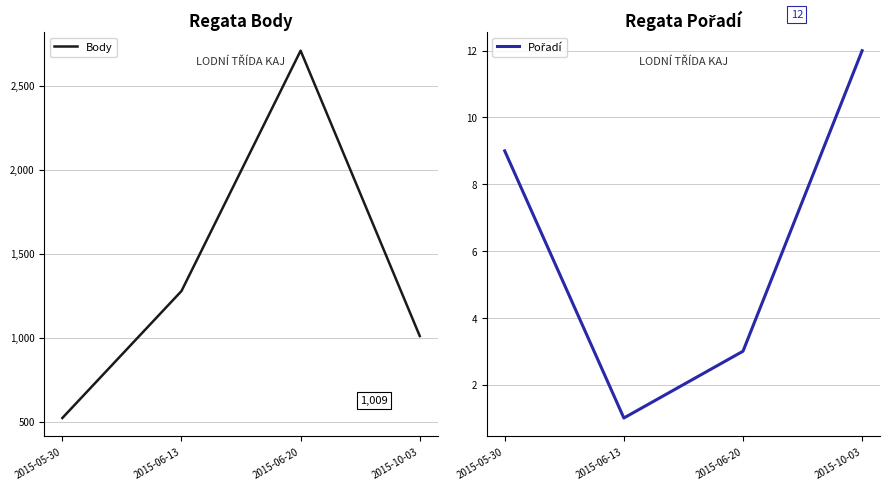

Which category has the lowest value in the Pořadí series?

2015-06-13